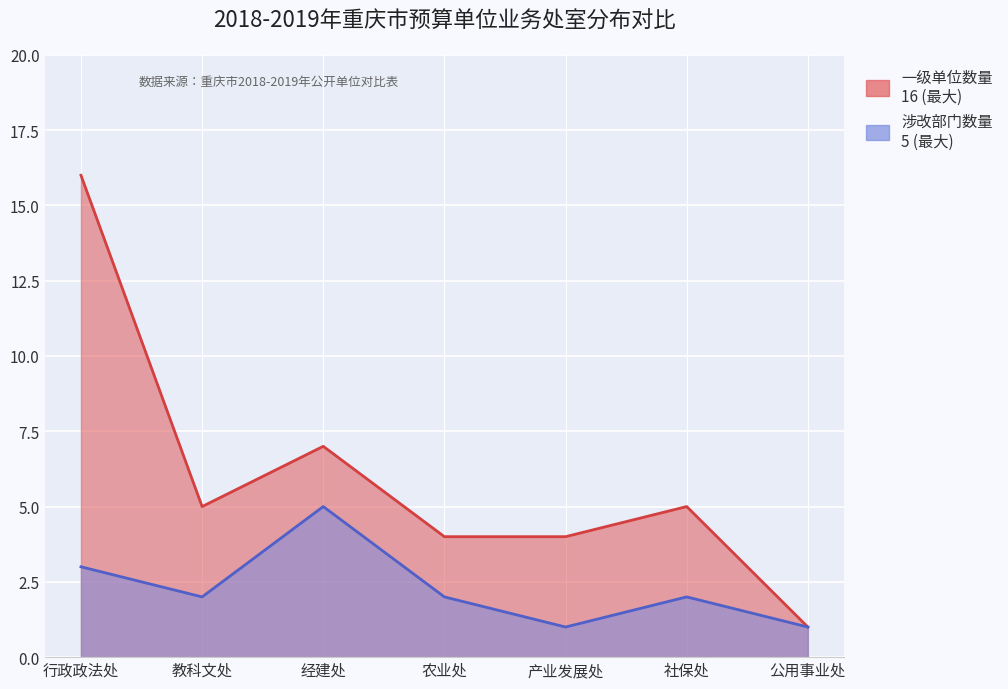

How many lines are shown in the chart?

2